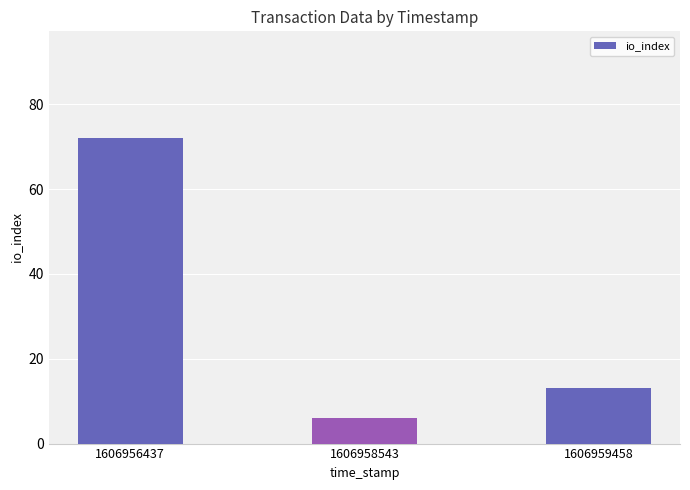

At which label is the value closest to 39?

1606959458